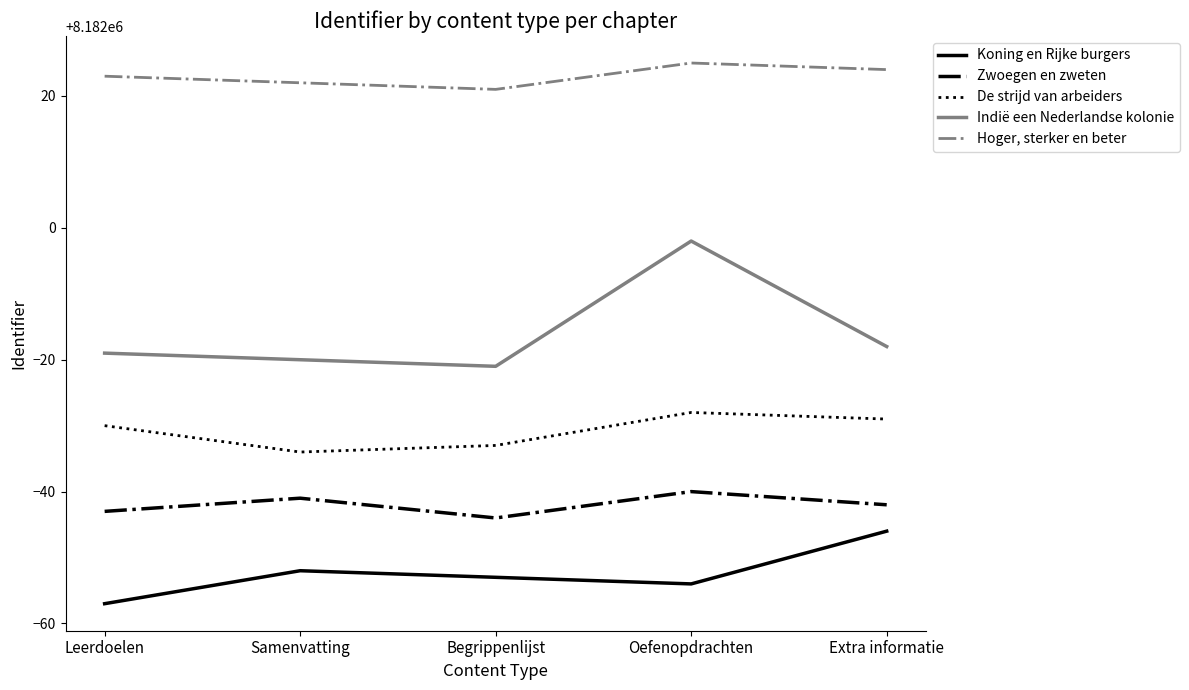

Where is De strijd van arbeiders nearest to the value 8181969?

Leerdoelen